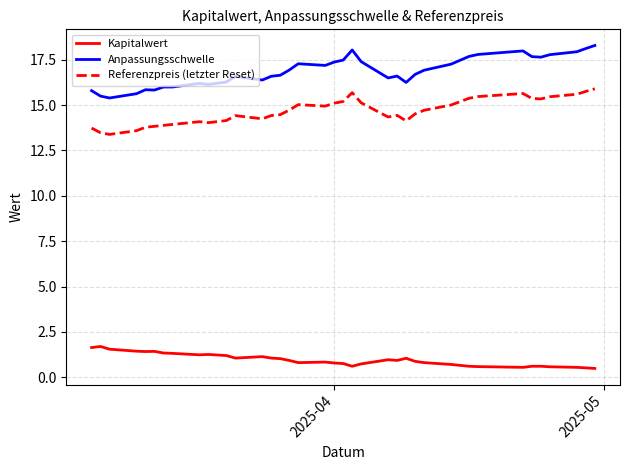

How many interior local peaks does the Kapitalwert series have?

7